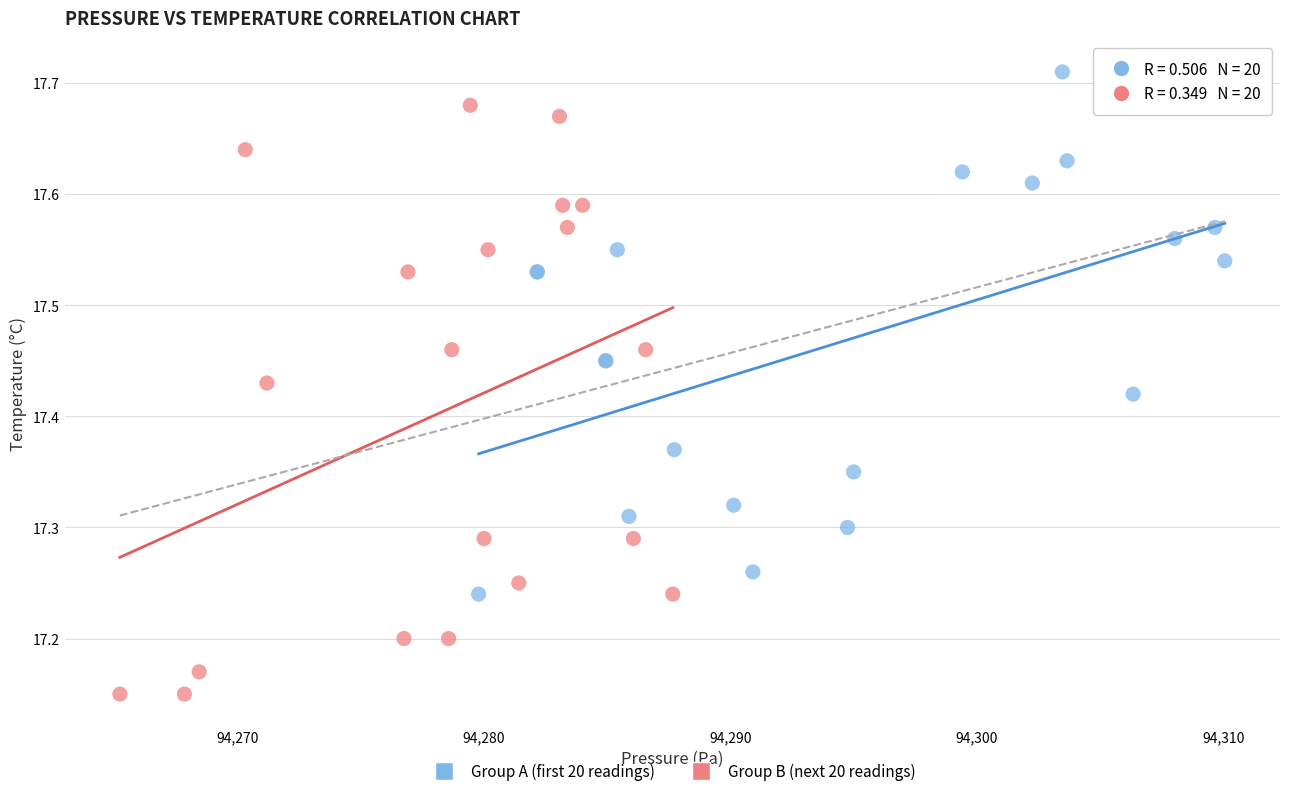

What are all the series names shown in the legend?

Group A (first 20 readings), Group B (next 20 readings)